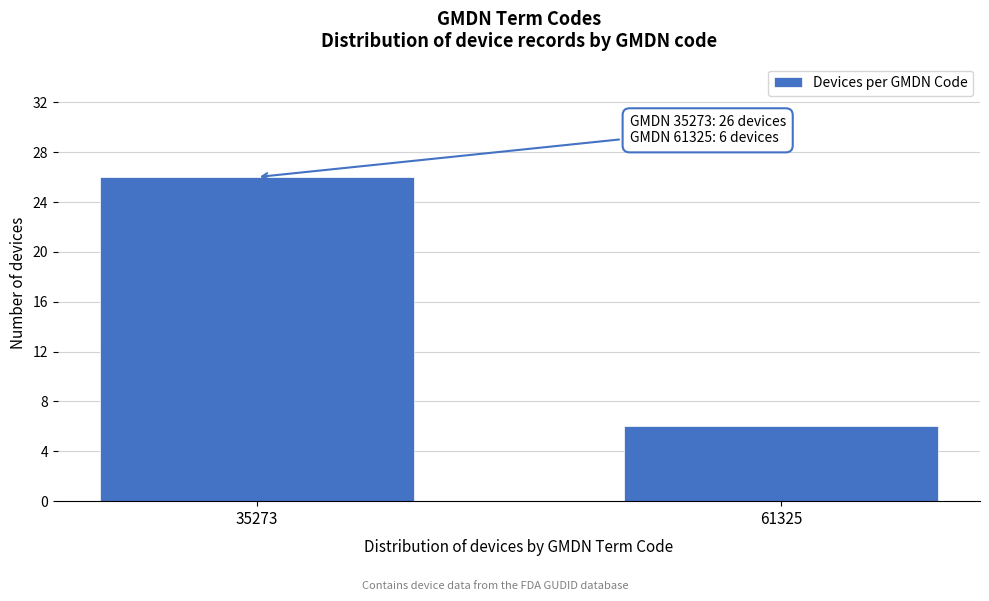

Reading left to right, transcribe all the data shown in this chart.

35273=26	61325=6